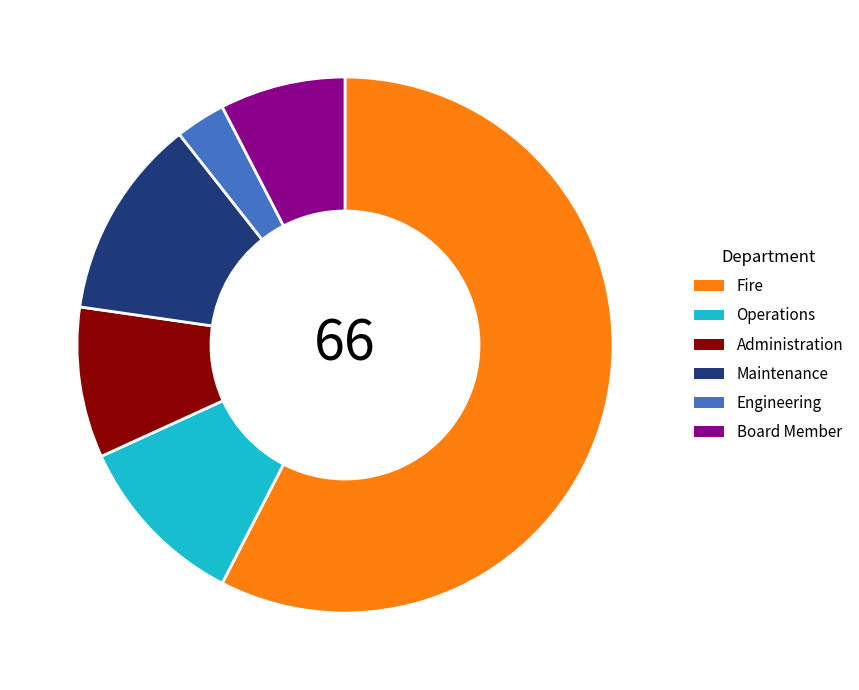

Approximately how many times larger is the value at Operations compared to Administration?

1.2